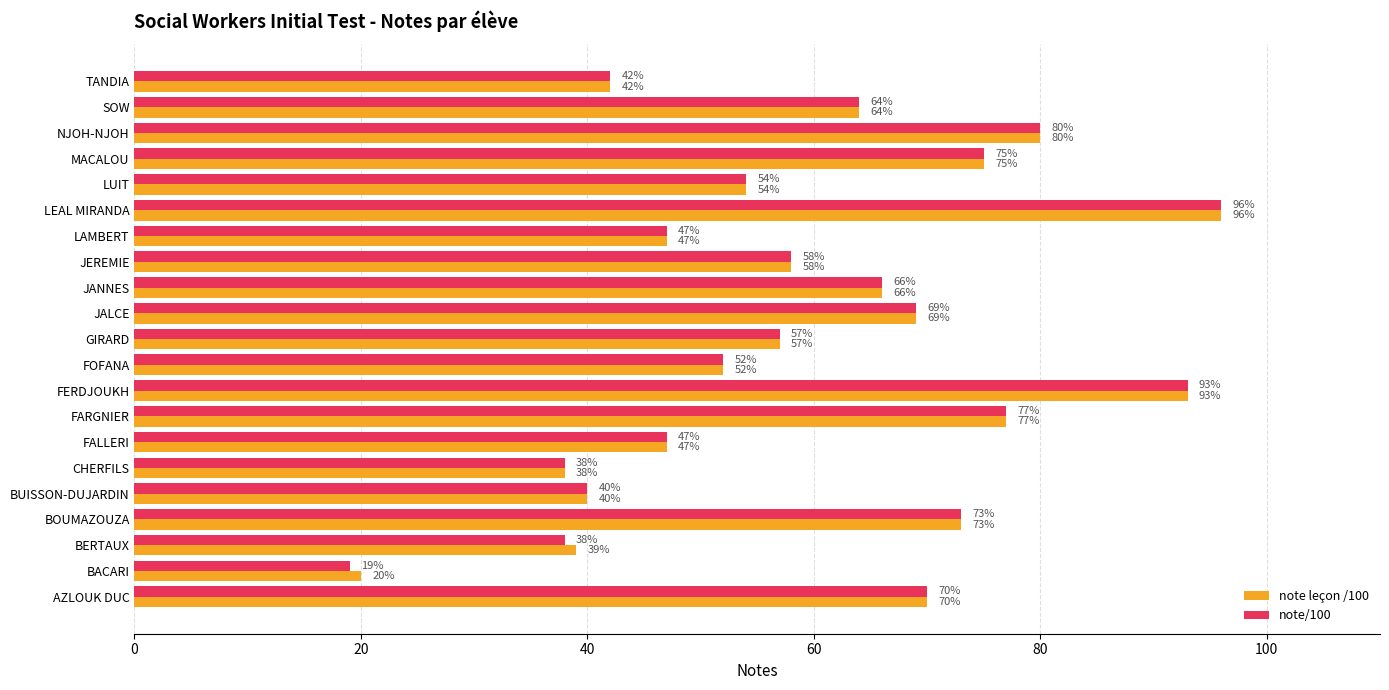

The value of note/100 at NJOH-NJOH is 50. True or false?

False